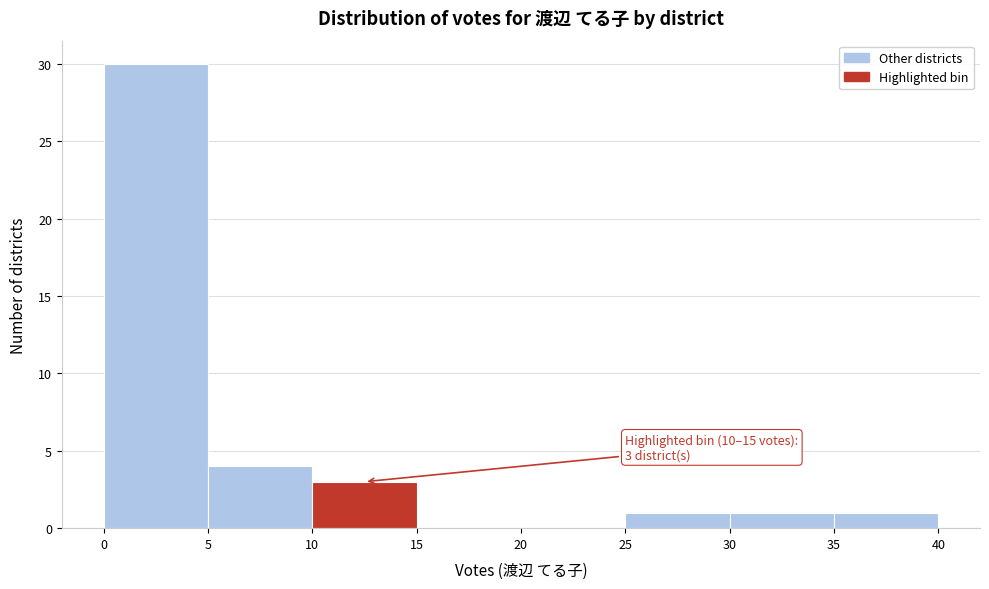

Which range on the x-axis has the tallest bar?

0 to 5